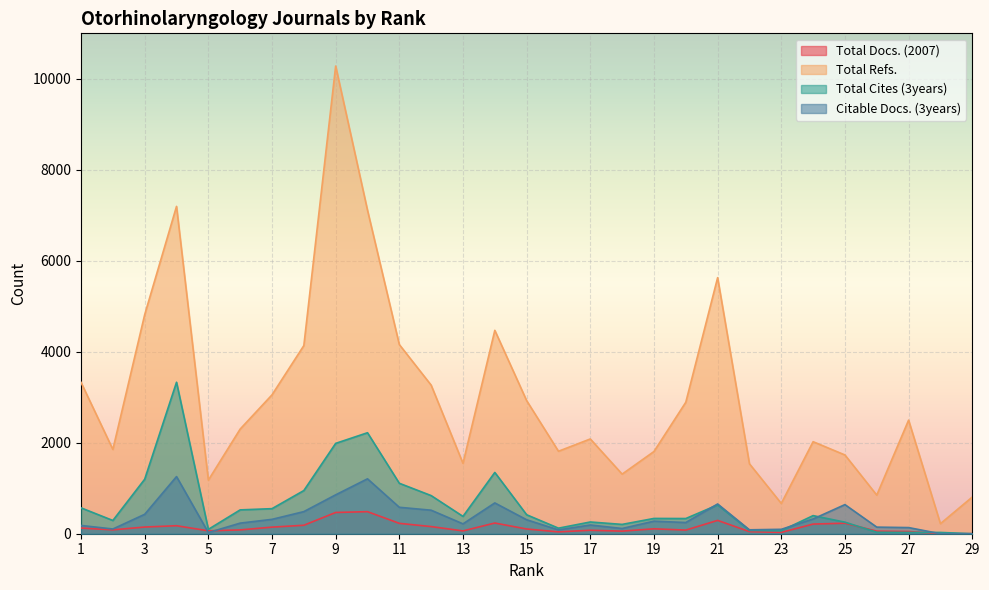

What is the value of the Citable Docs. (3years) point at the 10th from the left?

1207